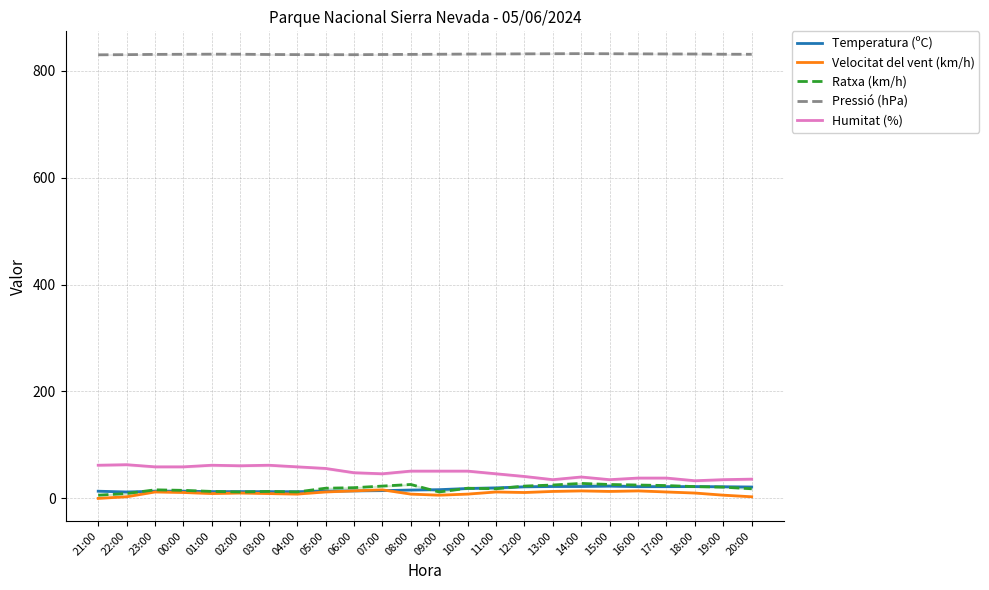

What is the value of the Ratxa (km/h) point at the 17th from the left?

25.0